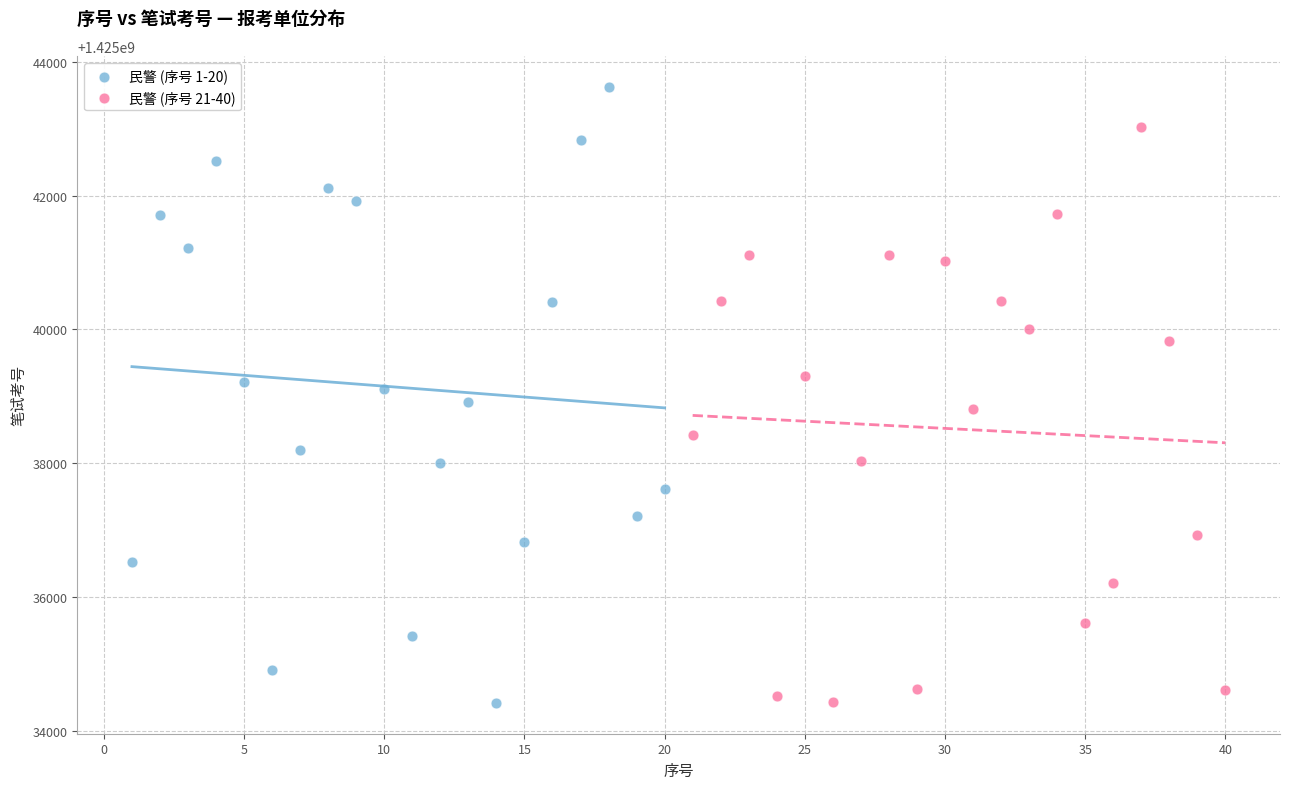

Which series contains the highest Y value?

民警 (序号 1-20)